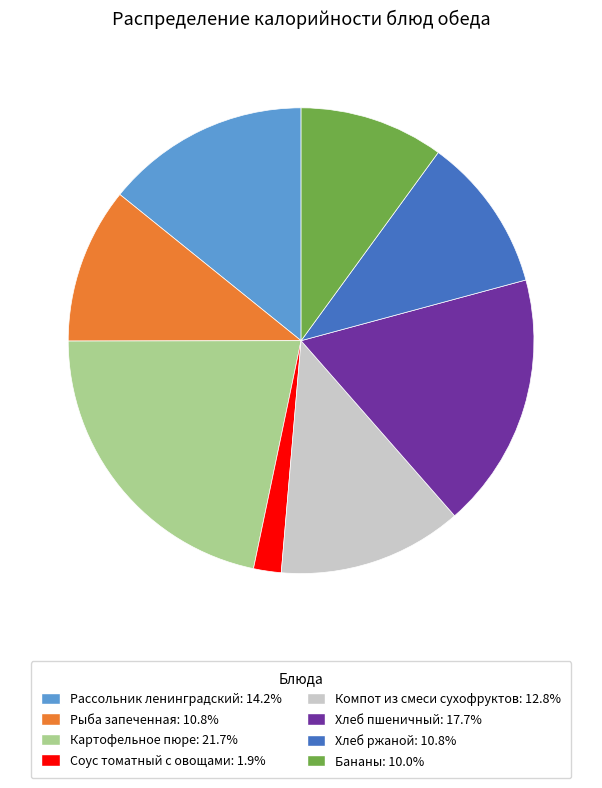

Approximately how many times larger is the value at Рассольник ленинградский compared to Соус томатный с овощами?

7.4